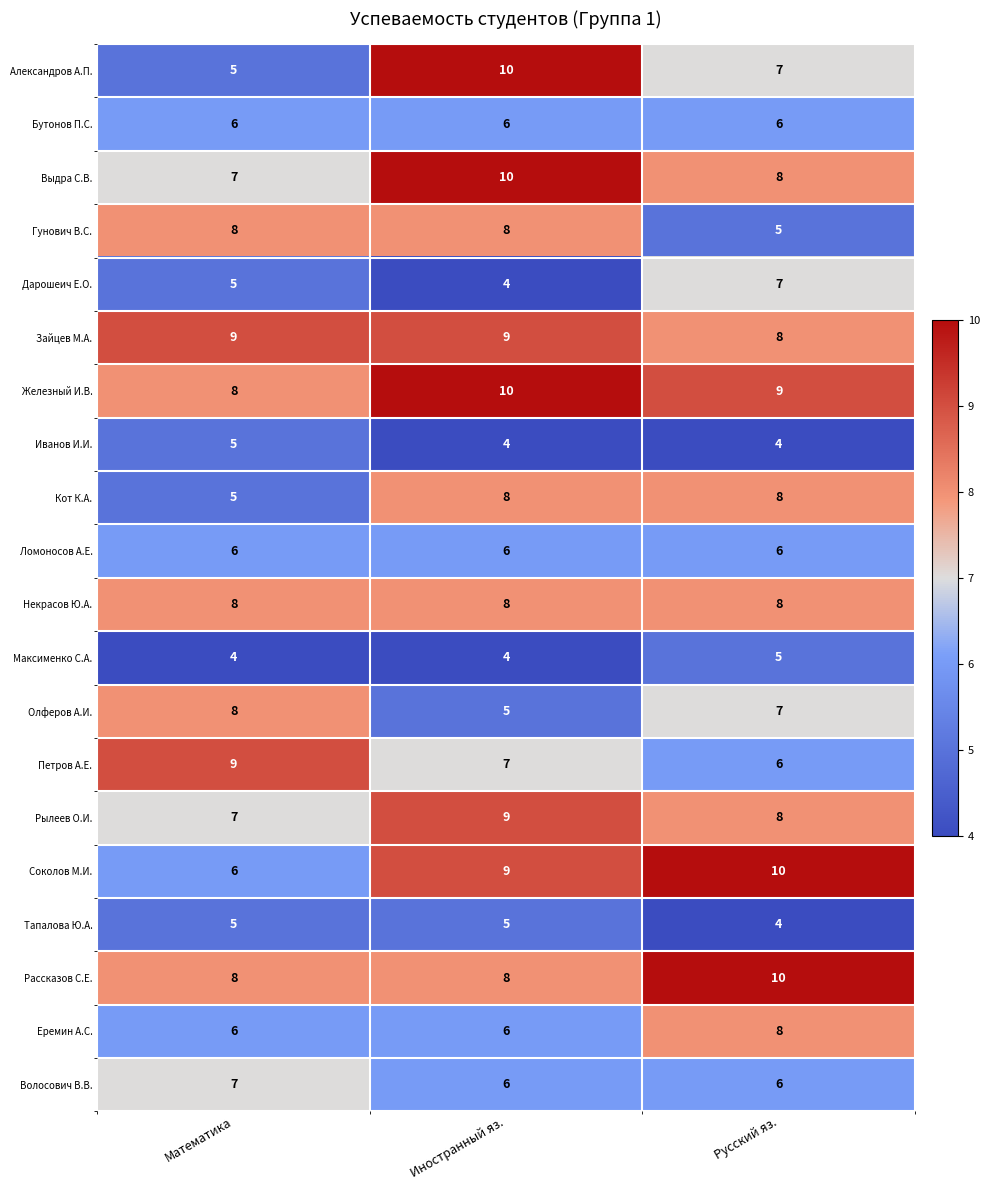

True or false: Кот К.А. has a value of 8 at Иностранный яз..

True